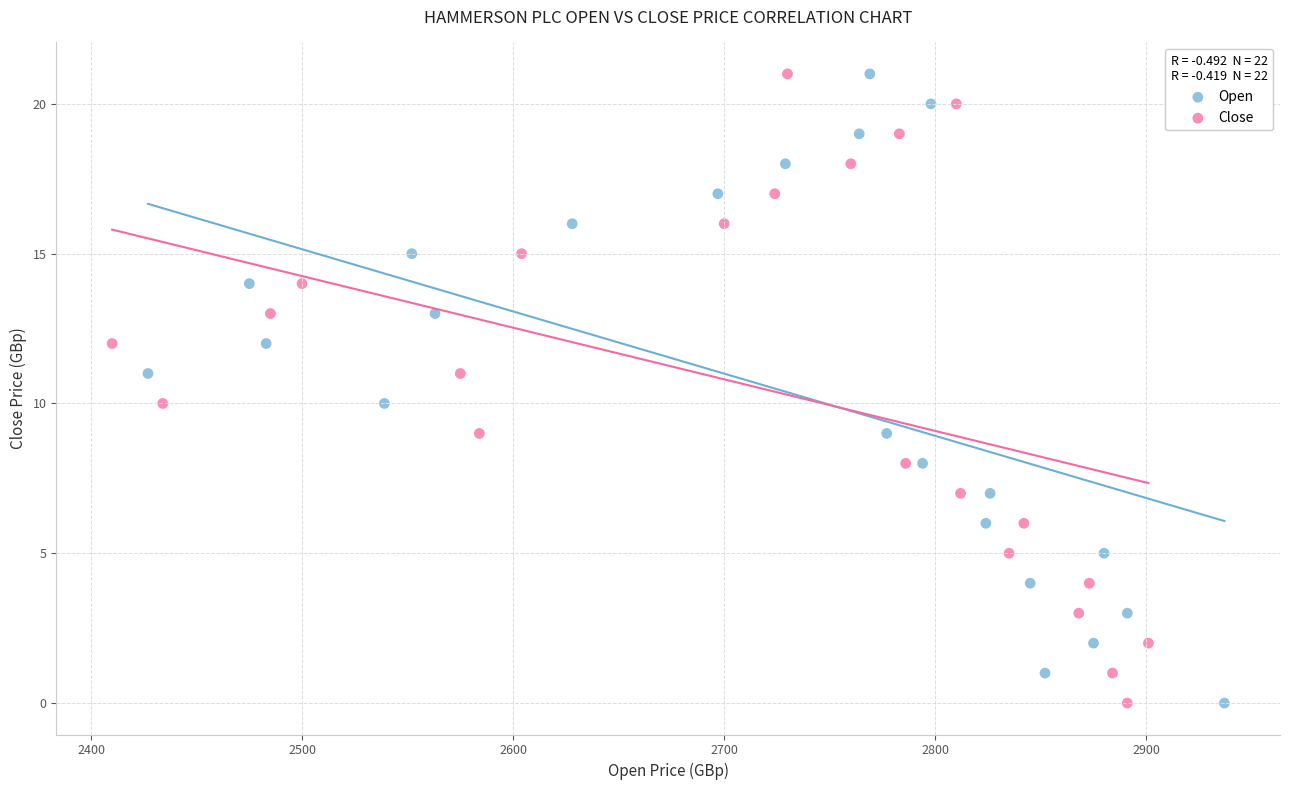

What are all the series names shown in the legend?

Open, Close